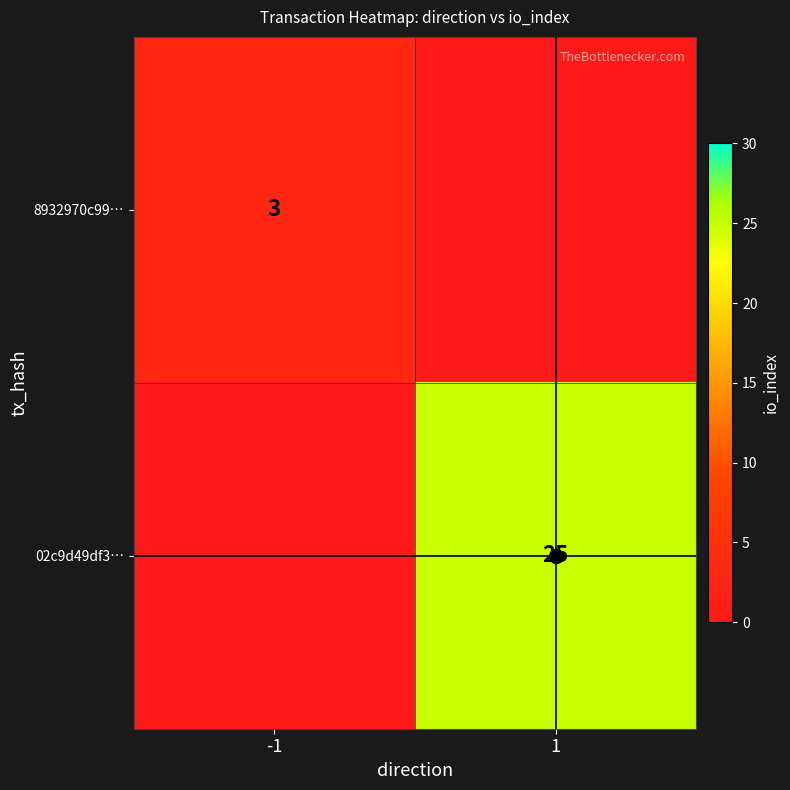

Rank the series at 1 from highest to lowest value.

02c9d49df3…, 8932970c99…